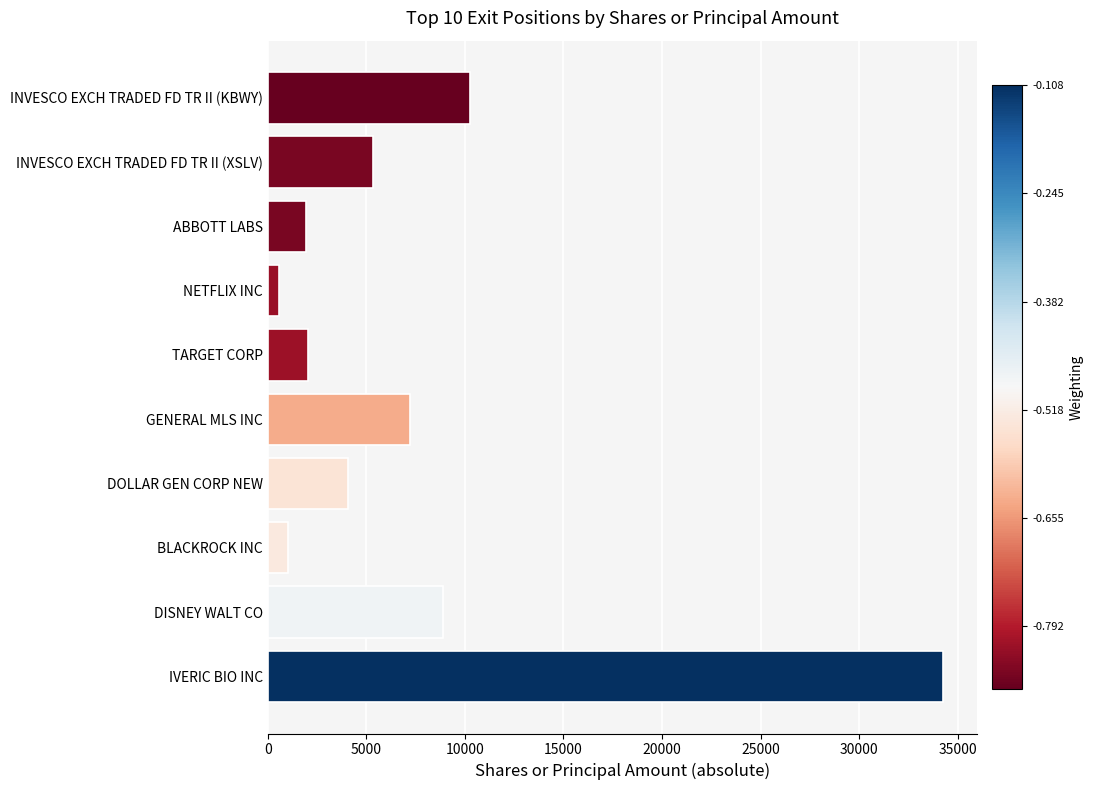

What is the greatest value displayed?

34265